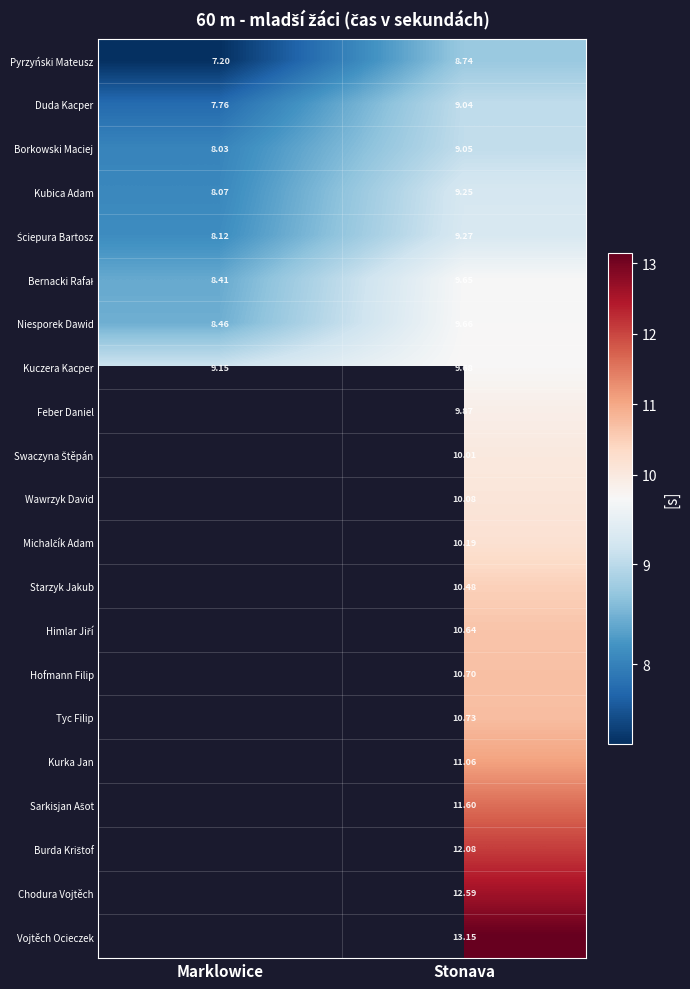

What is the sum of all Pyrzyński Mateusz values?

15.9